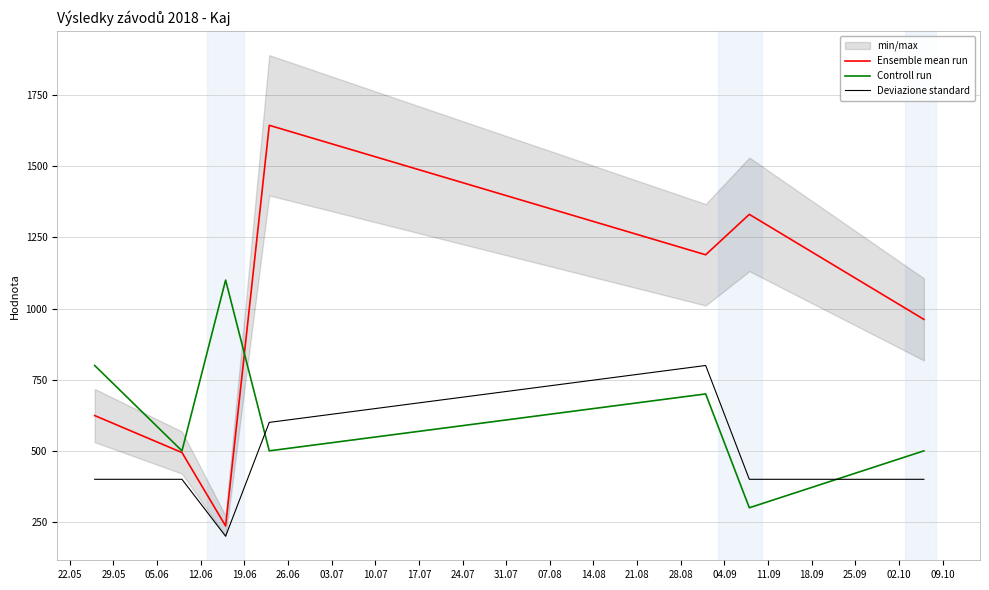

What is the lowest value of the Controll run series?

300